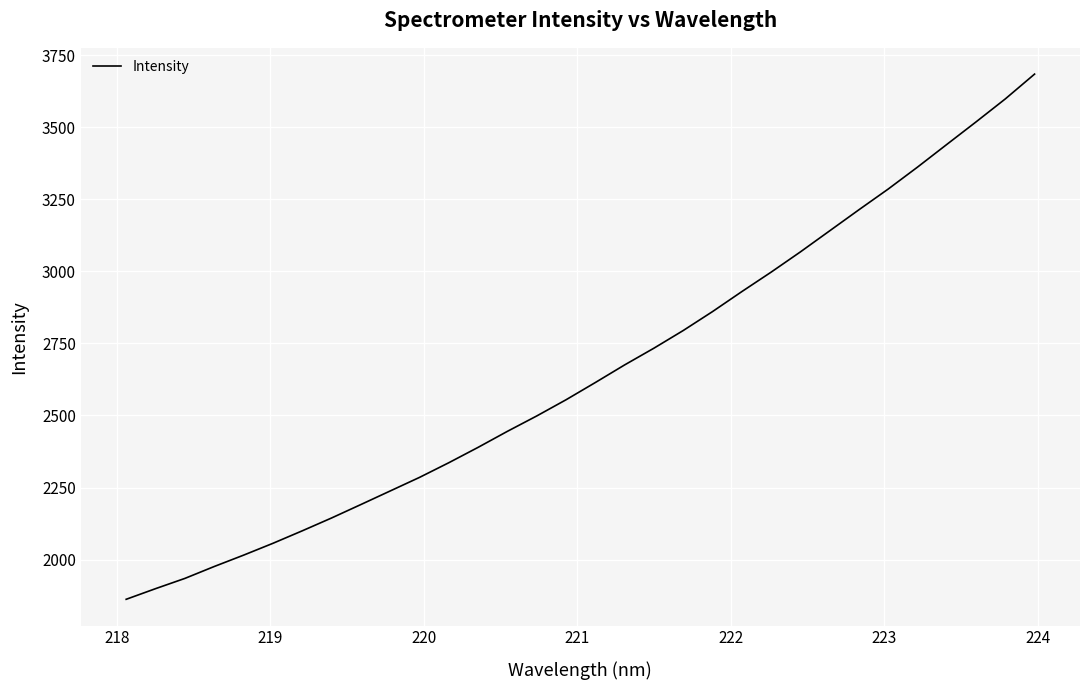

What is the greatest value displayed?

3684.5